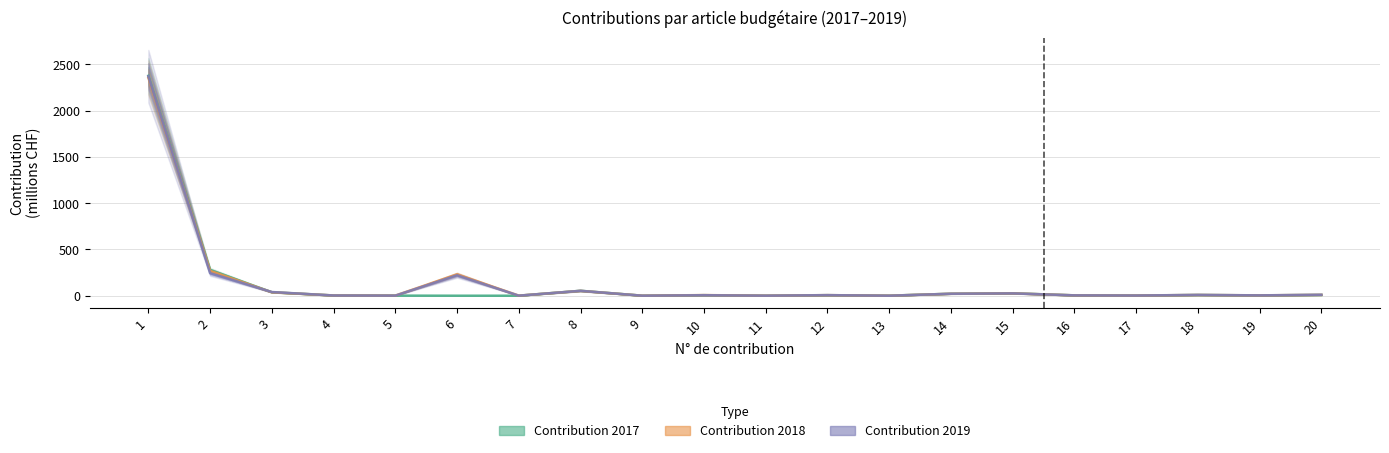

Which series has the largest range (max minus min)?

Contribution 2017